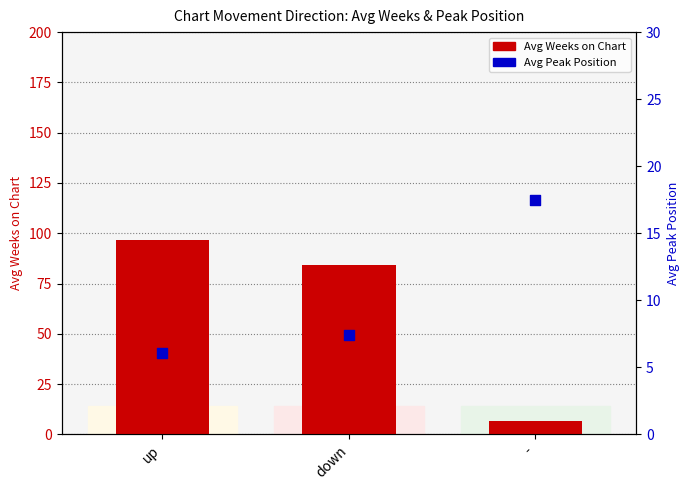

Which series has the widest spread of Y values?

Avg Weeks on Chart